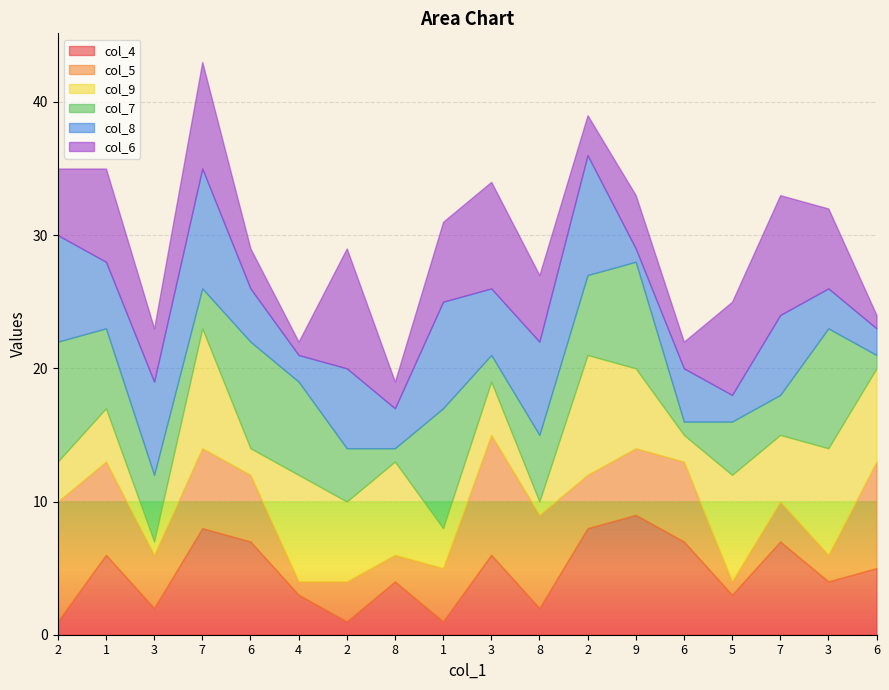

How many distinct data groups are displayed?

6